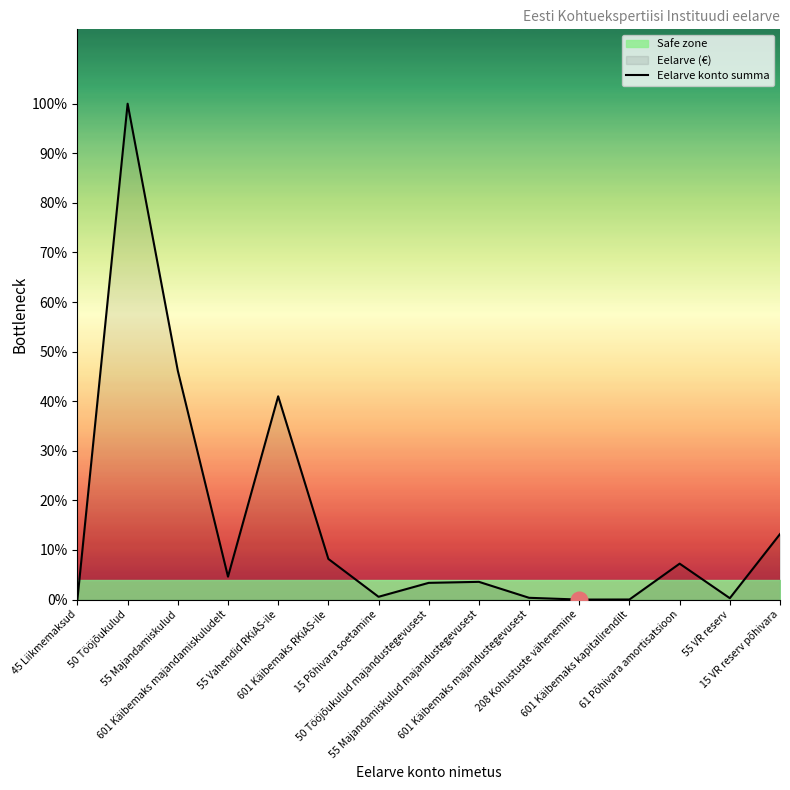

How many points are higher than both their immediate neighbors (excluding endpoints)?

4